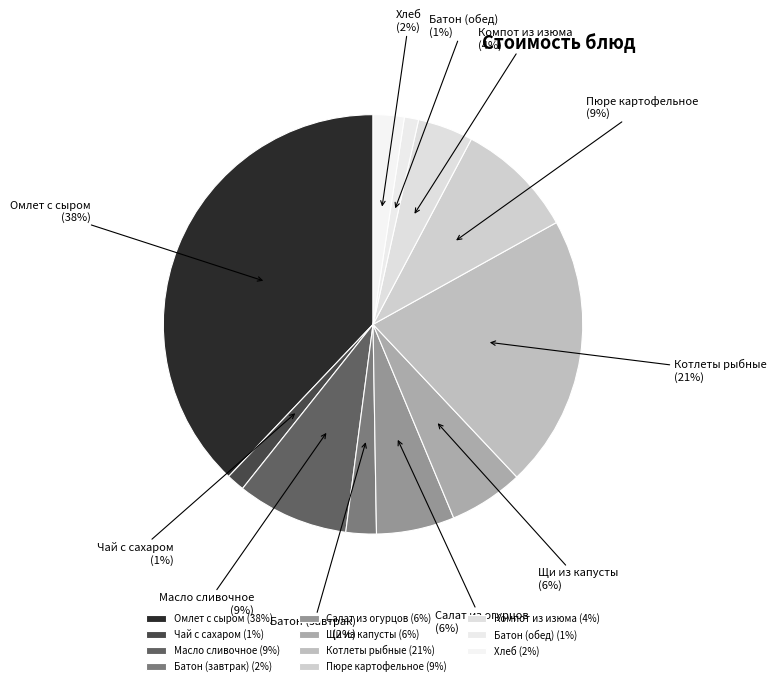

True or false: Щи из капусты accounts for 1% of the total.

False